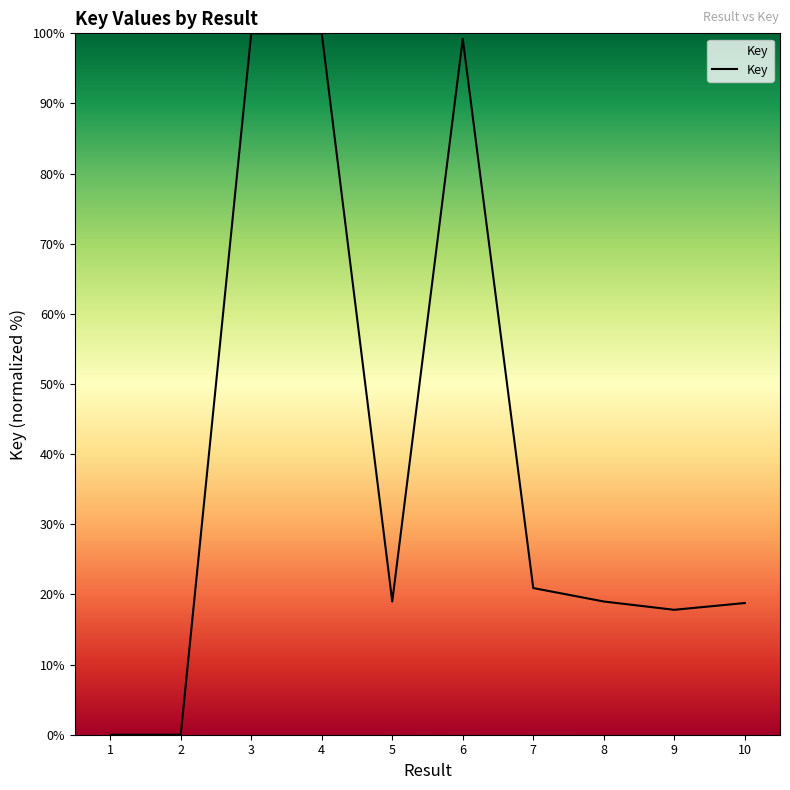

Approximately how many times larger is the value at 6 compared to 10?

5.3